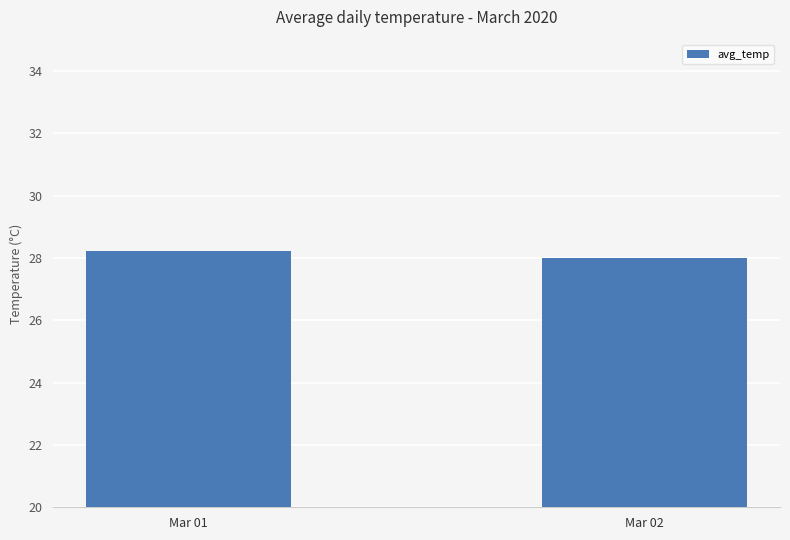

What is the ratio of the value at Mar 02 to the value at Mar 01?

1.0